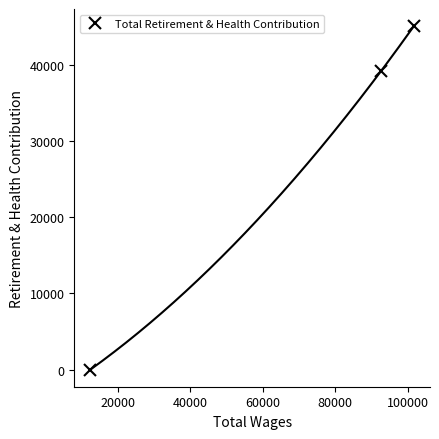

What is the maximum value for Total Retirement & Health Contribution?

45089